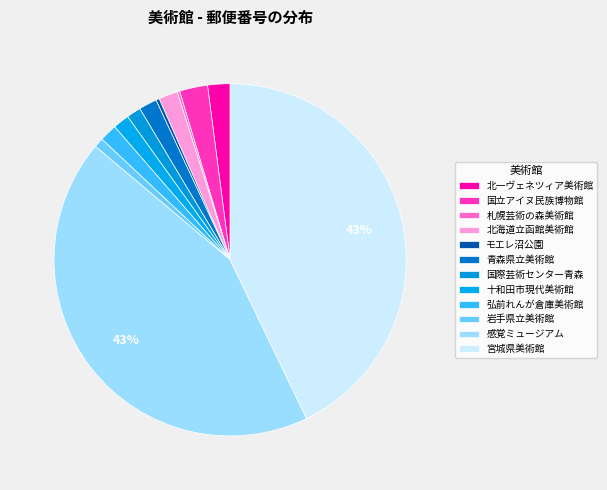

Do 十和田市現代美術館 and 感覚ミュージアム together represent more than half of the pie?

No